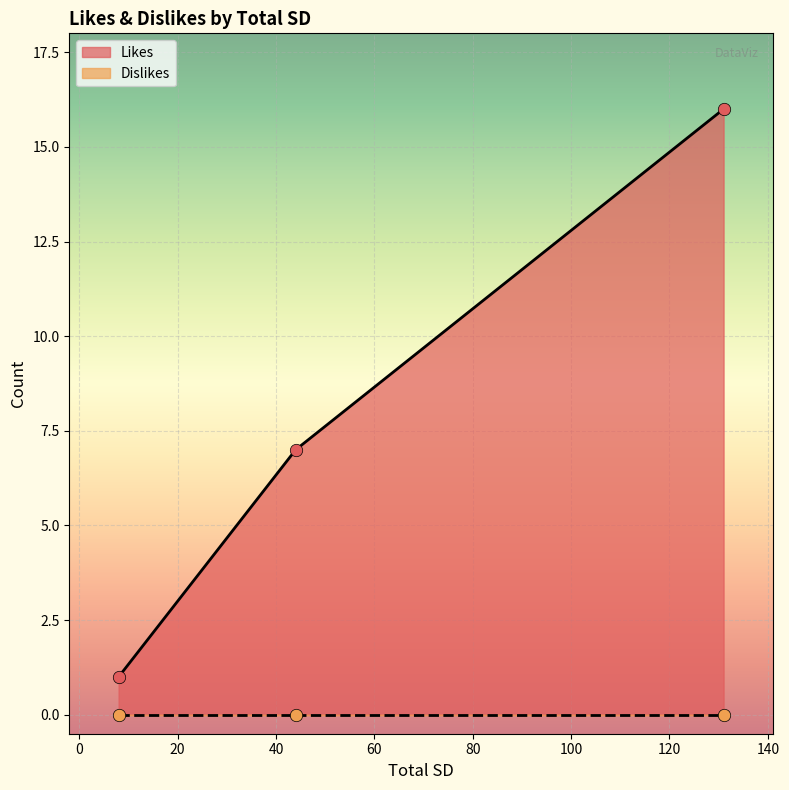

Which series has the largest Y range (max minus min)?

Likes